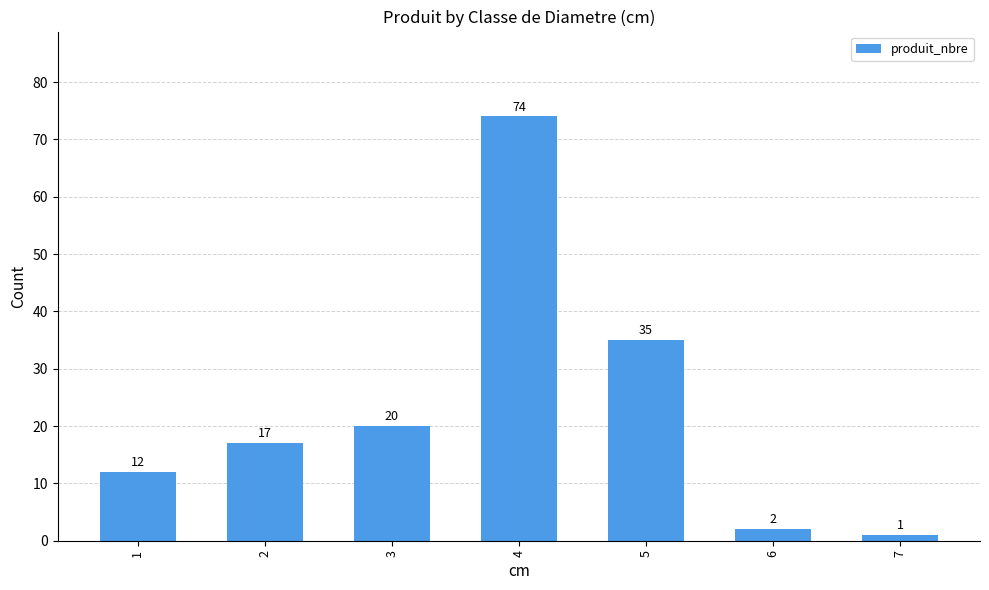

What is the value of the 1st bar from the left?

12